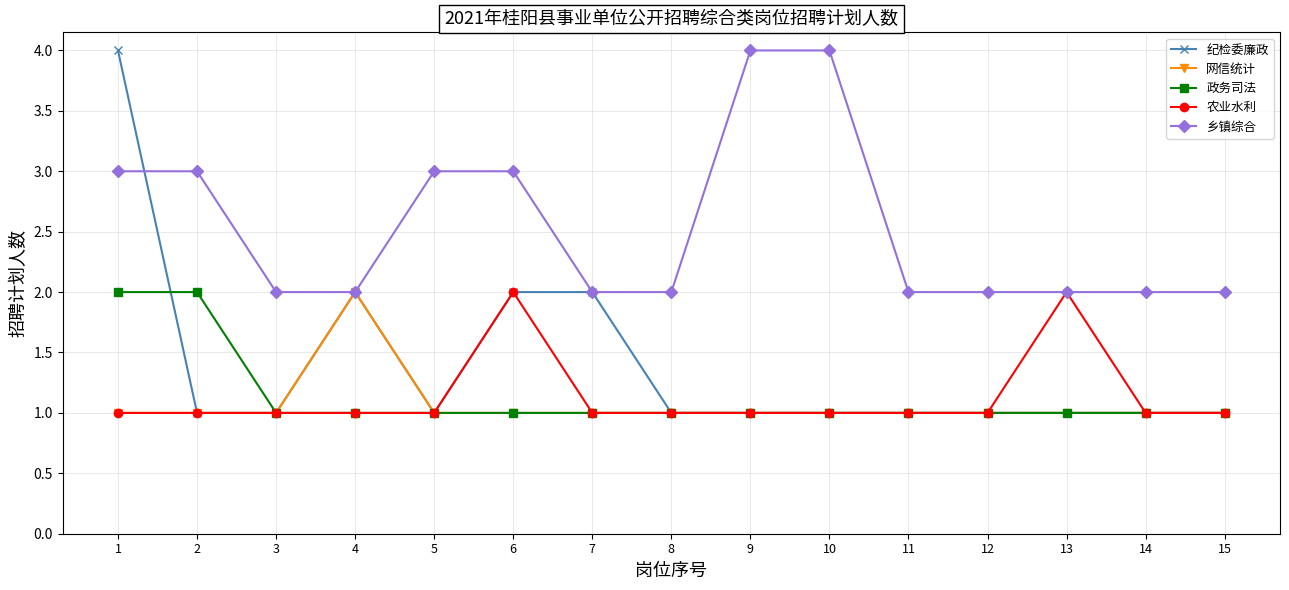

Which series has the widest spread of values?

纪检委廉政